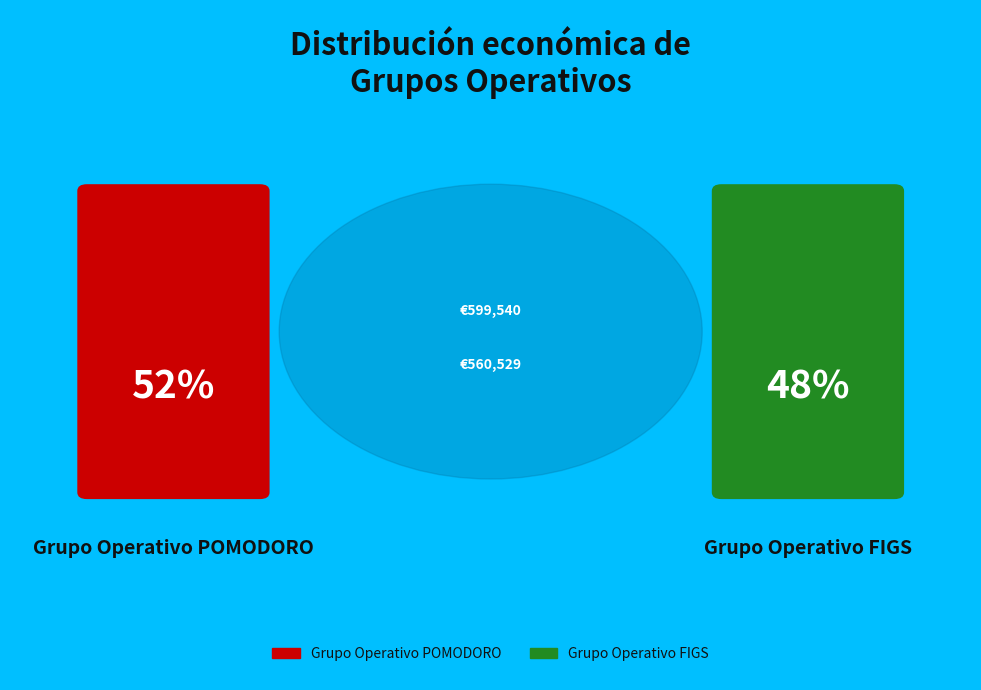

True or false: Grupo Operativo POMODORO accounts for 44% of the total.

False